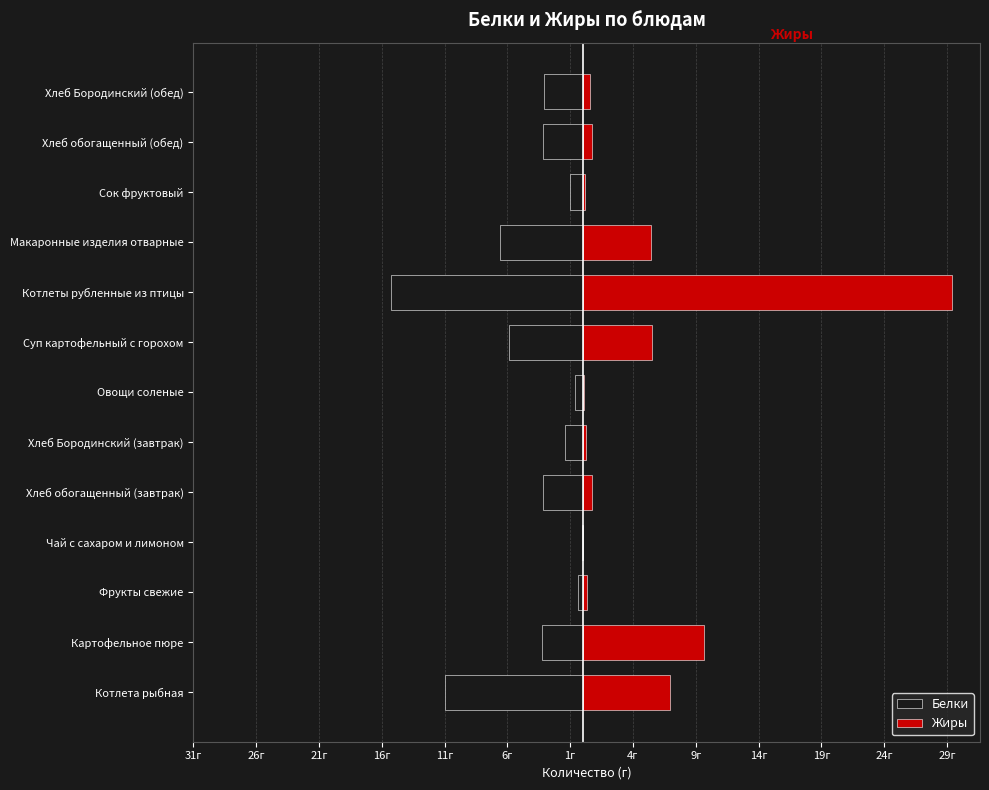

What position from the left is Фрукты свежие?

3